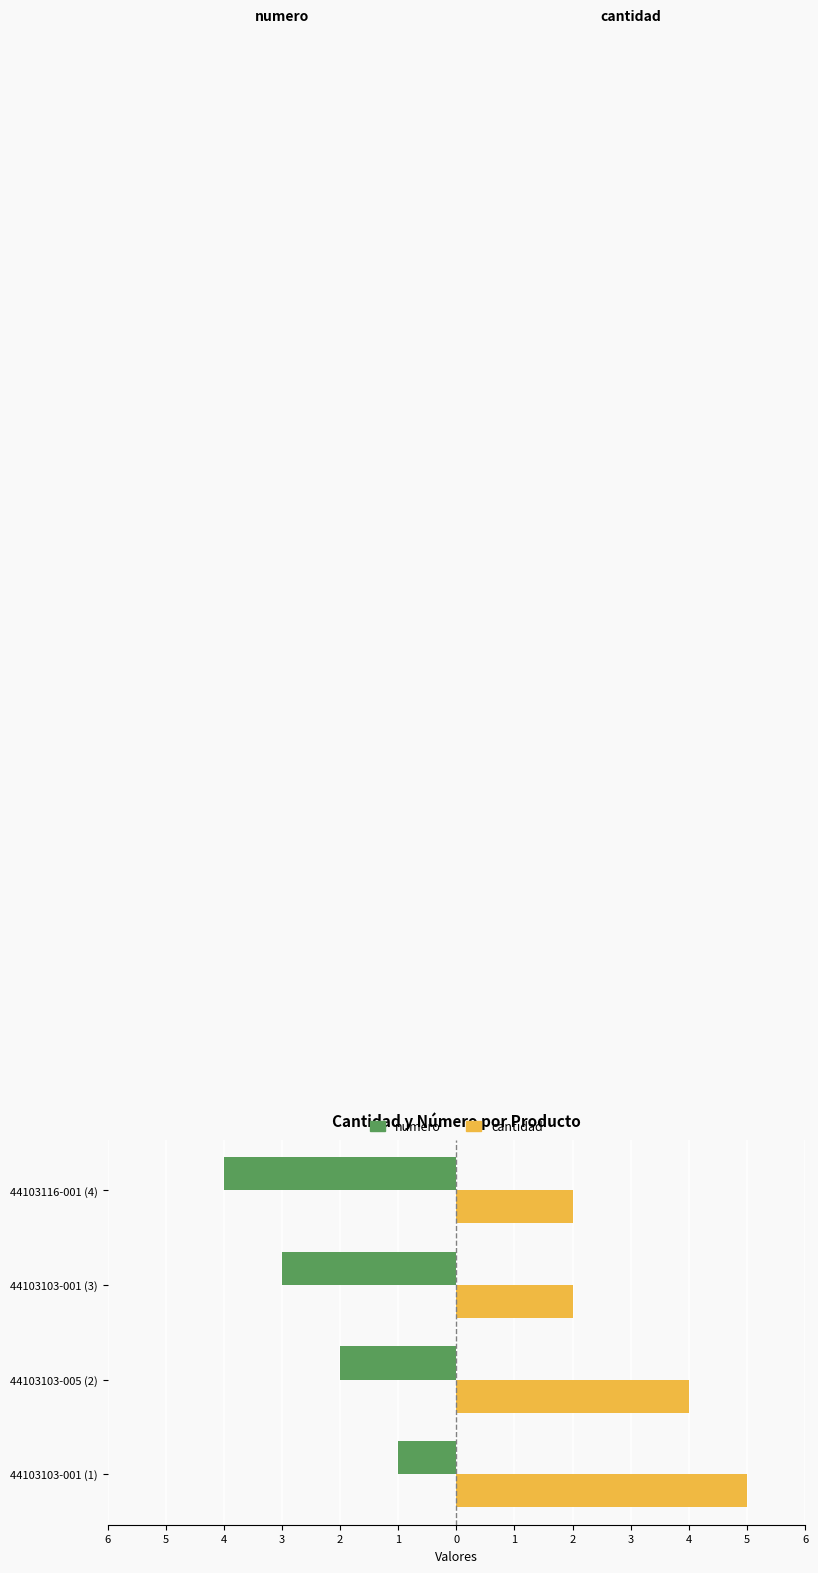

What are all the series names shown in the legend?

numero, cantidad